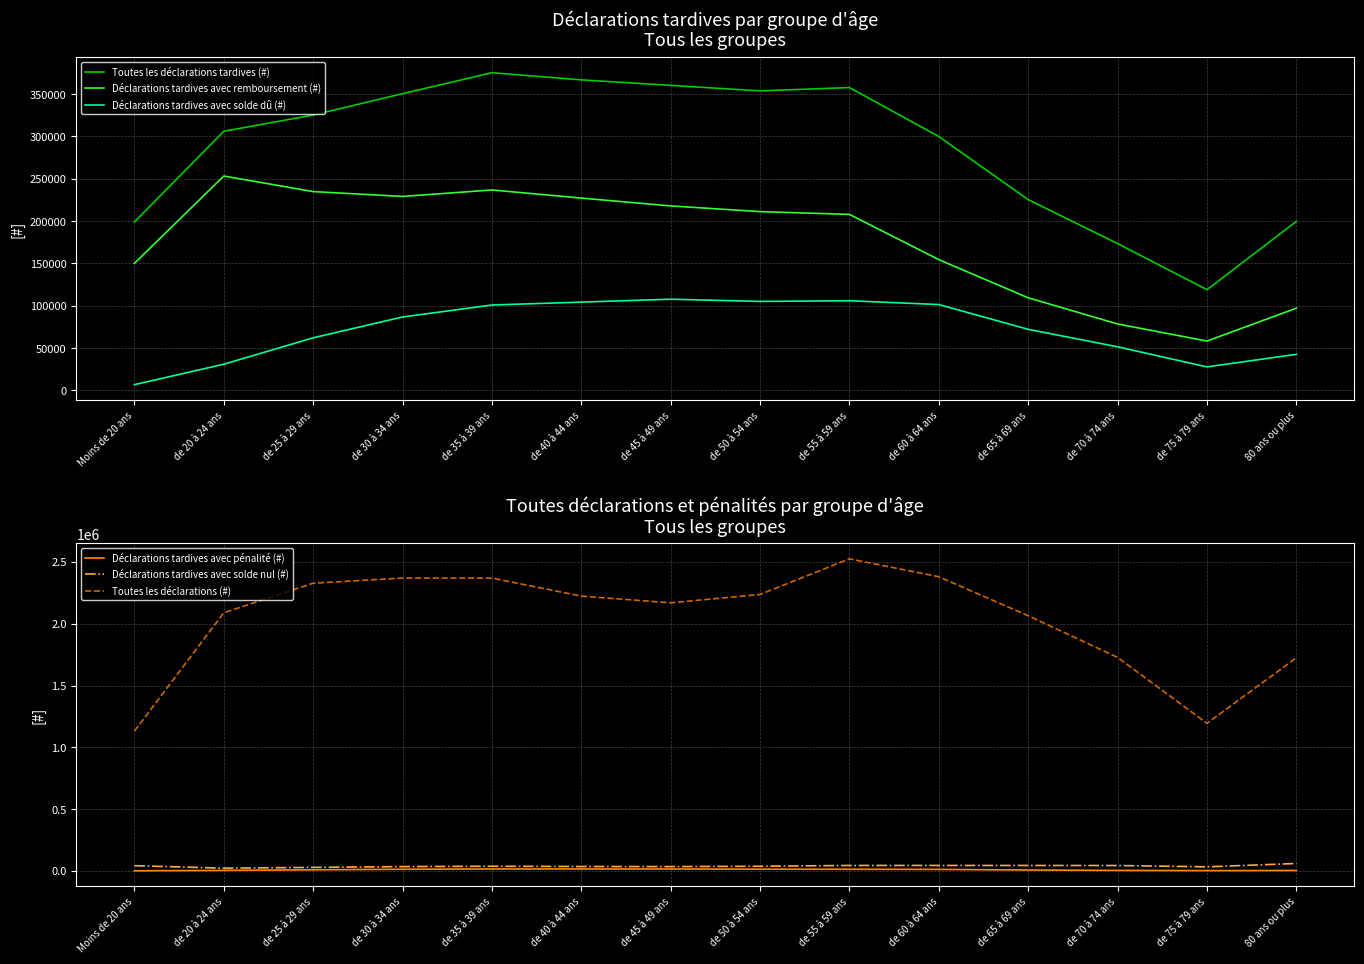

What is the total value across all series at 80 ans ou plus?

2127280